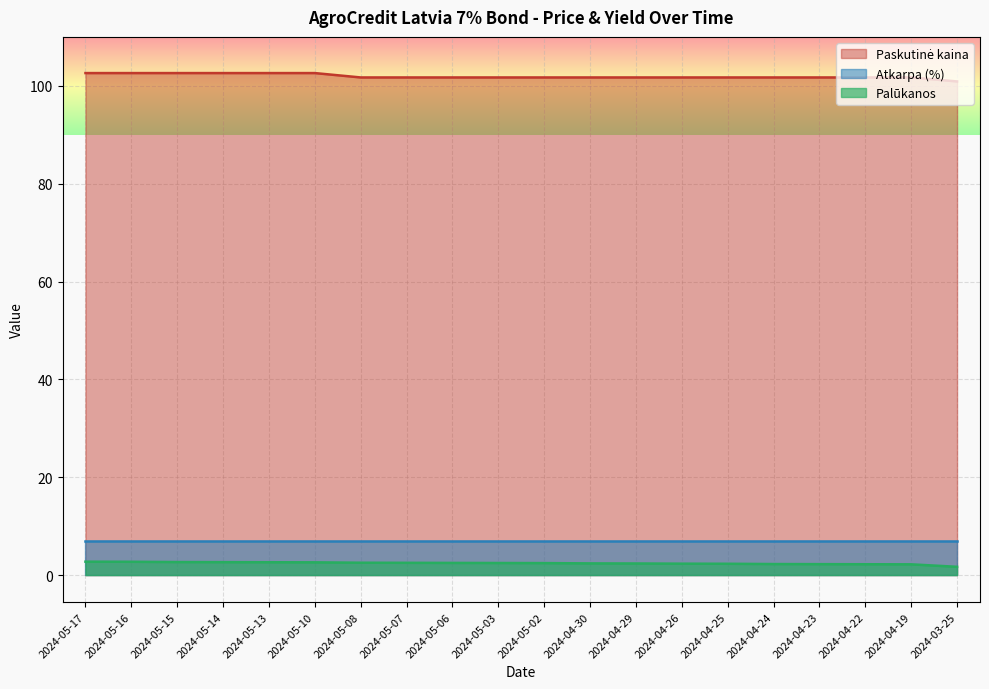

What is the difference between the second highest and minimum values in the Palūkanos series?

1.0